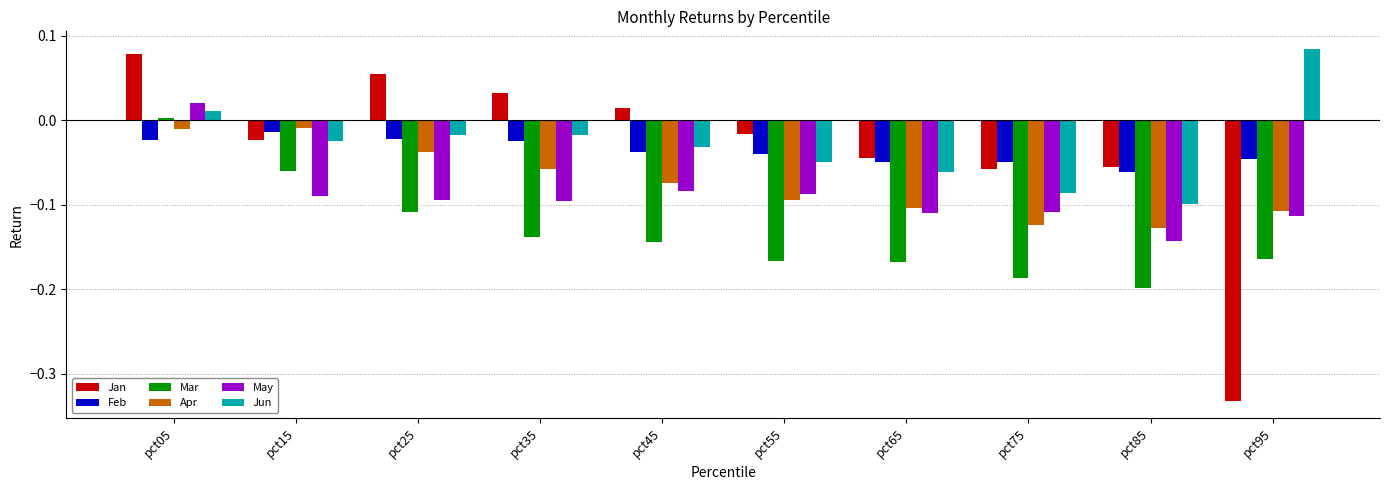

At which category does the chart reach its minimum across all series?

pct95